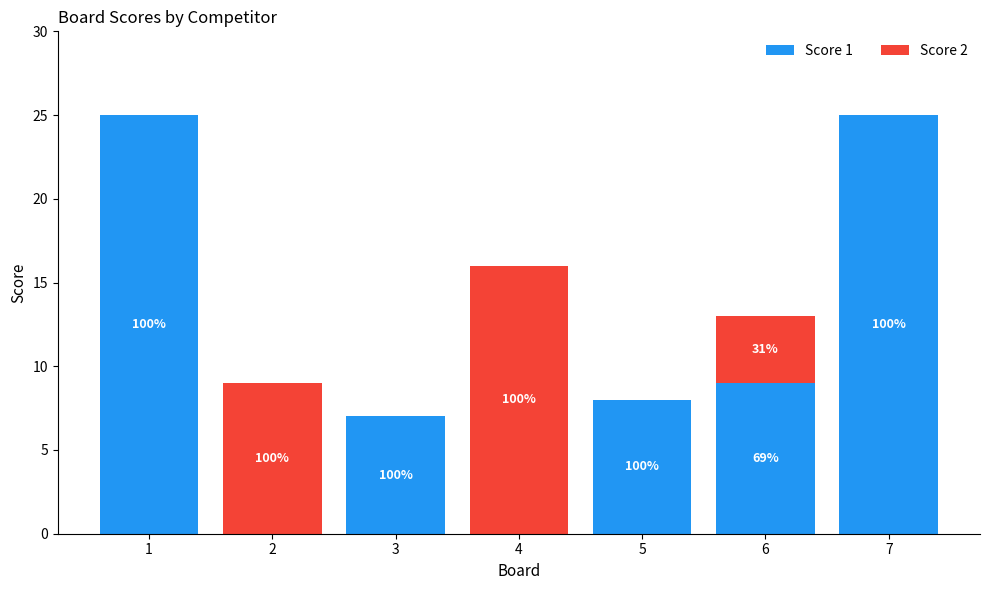

Are the bars horizontal?

No